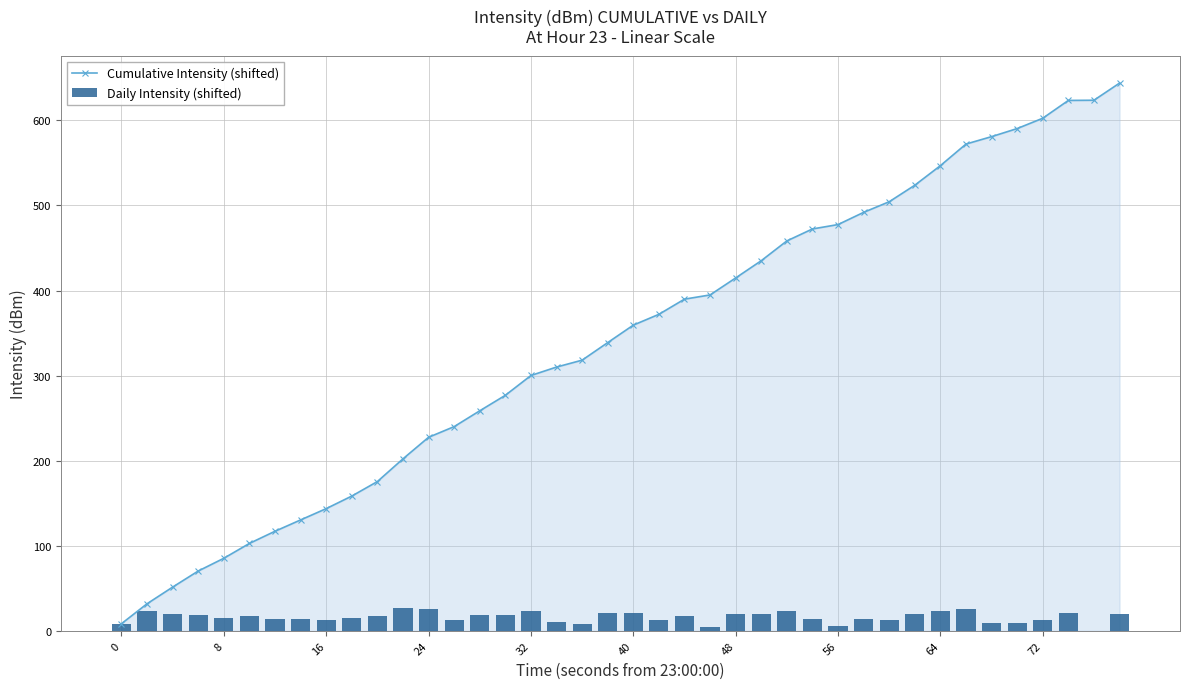

The Cumulative Intensity (shifted) series shows 8.4 at 0. True or false?

True